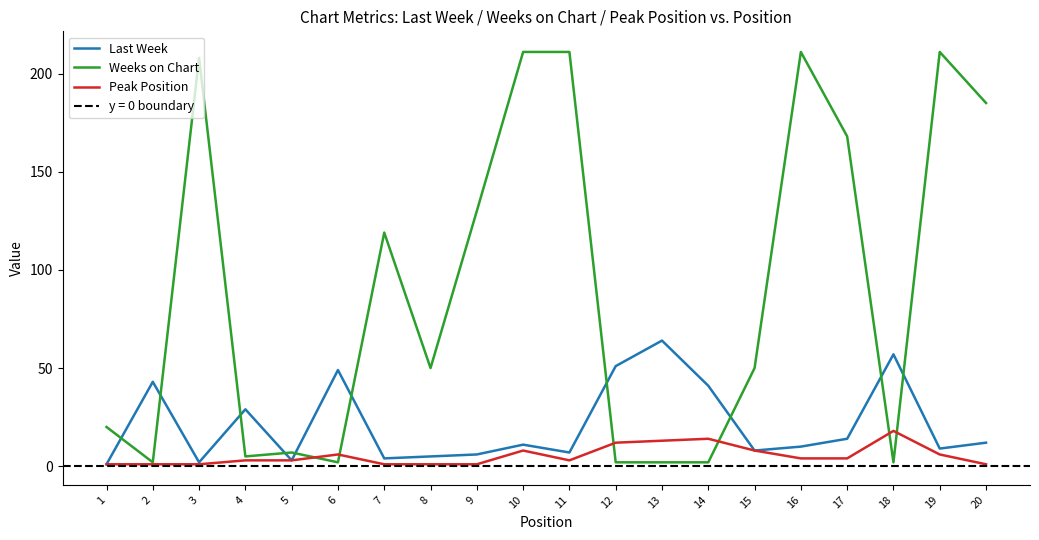

How many values in the Peak Position series exceed 4?

8